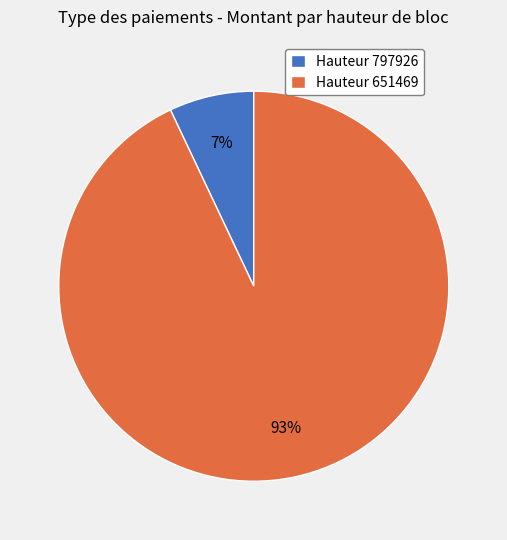

Which slice is the smallest?

Hauteur 797926